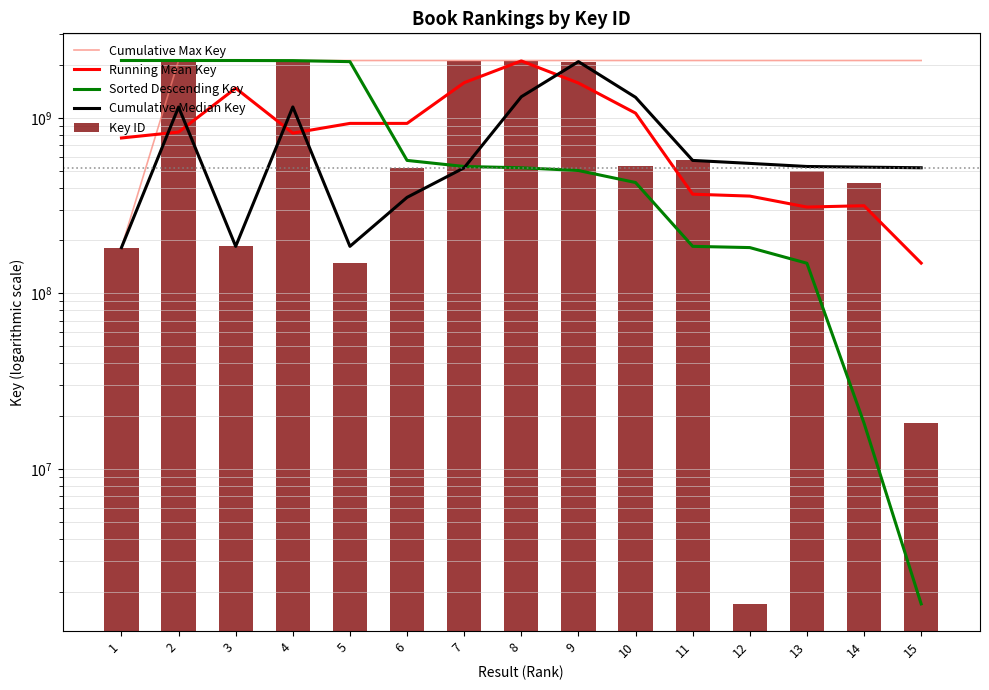

What is the sum of the Key ID values at 3 and 7?

2304906995.0